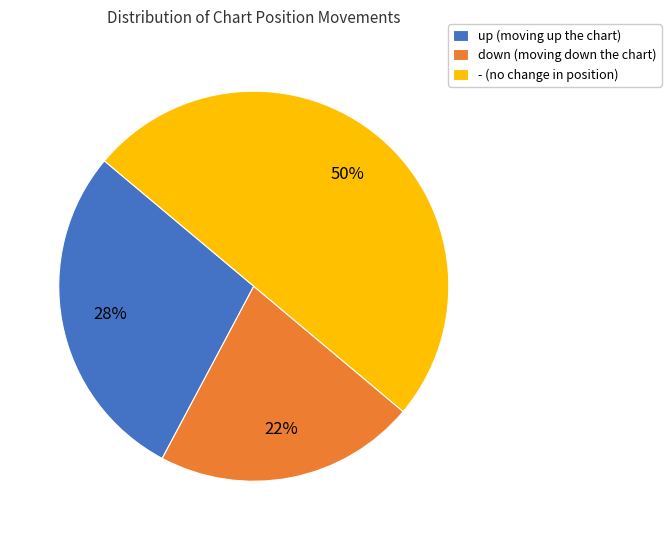

Count the number of slices in the pie.

3